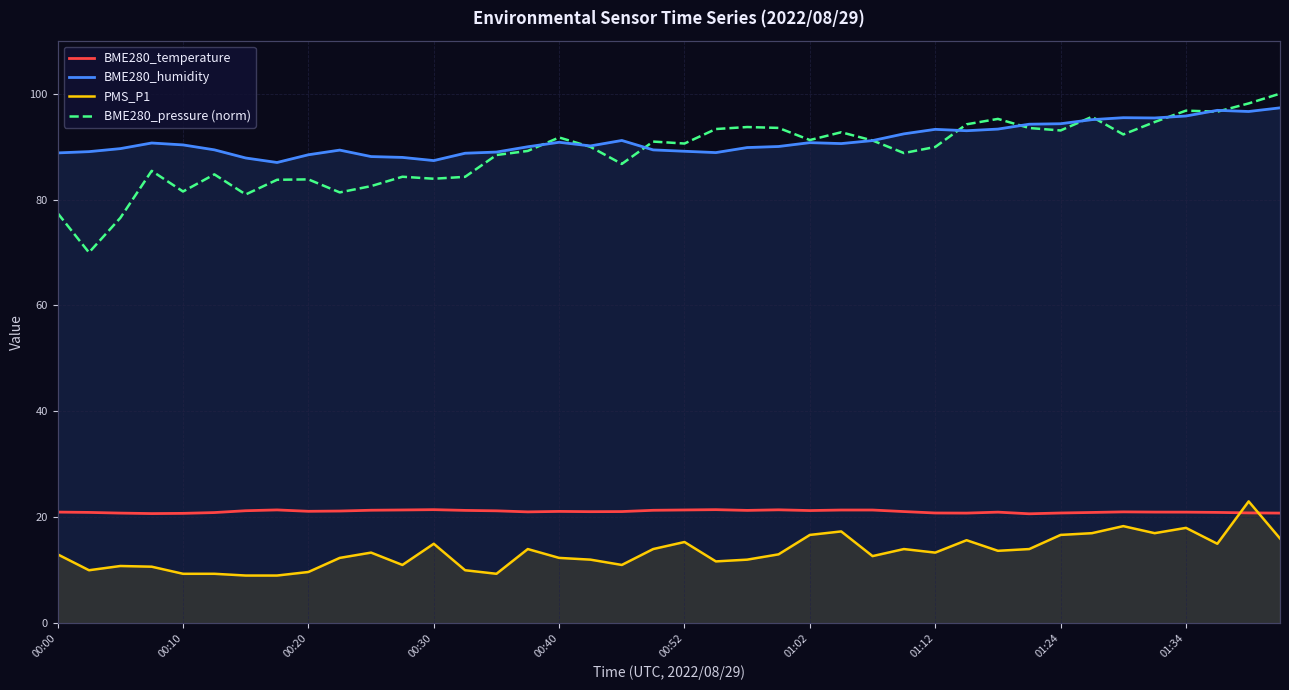

Is the value of BME280_humidity at 35 greater than the value of PMS_P1 at 33?

Yes